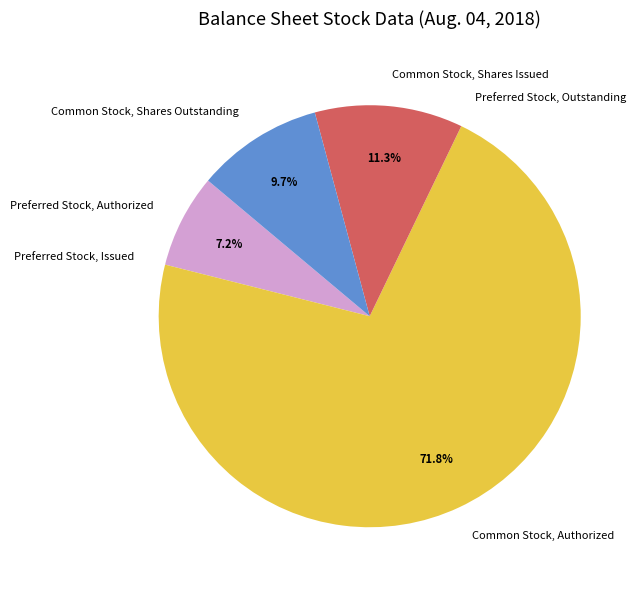

What percentage do Common Stock, Authorized and Common Stock, Shares Outstanding together represent?

81.5%